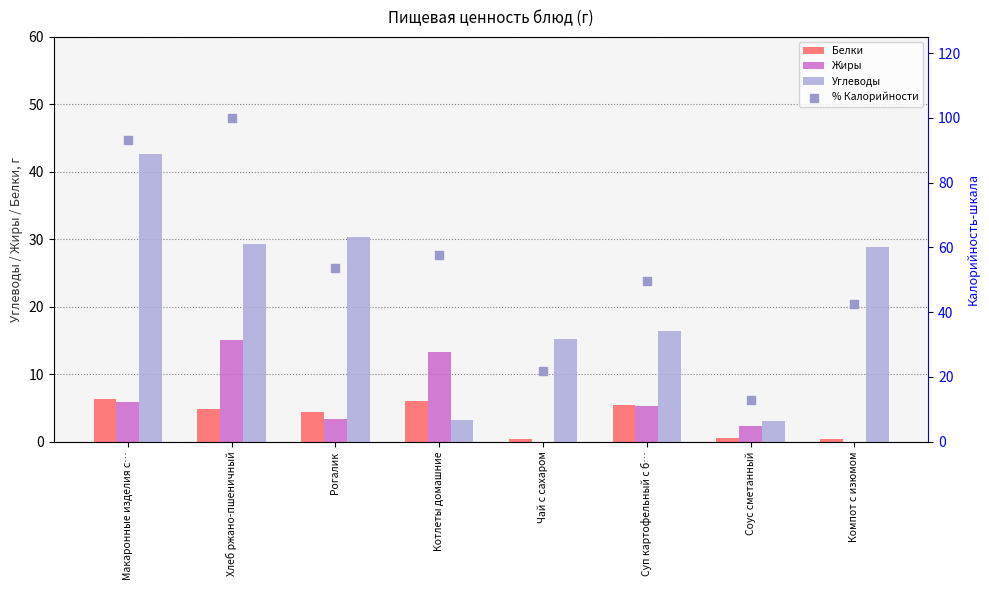

What are all the series names shown in the legend?

Белки, Жиры, Углеводы, % Калорийности